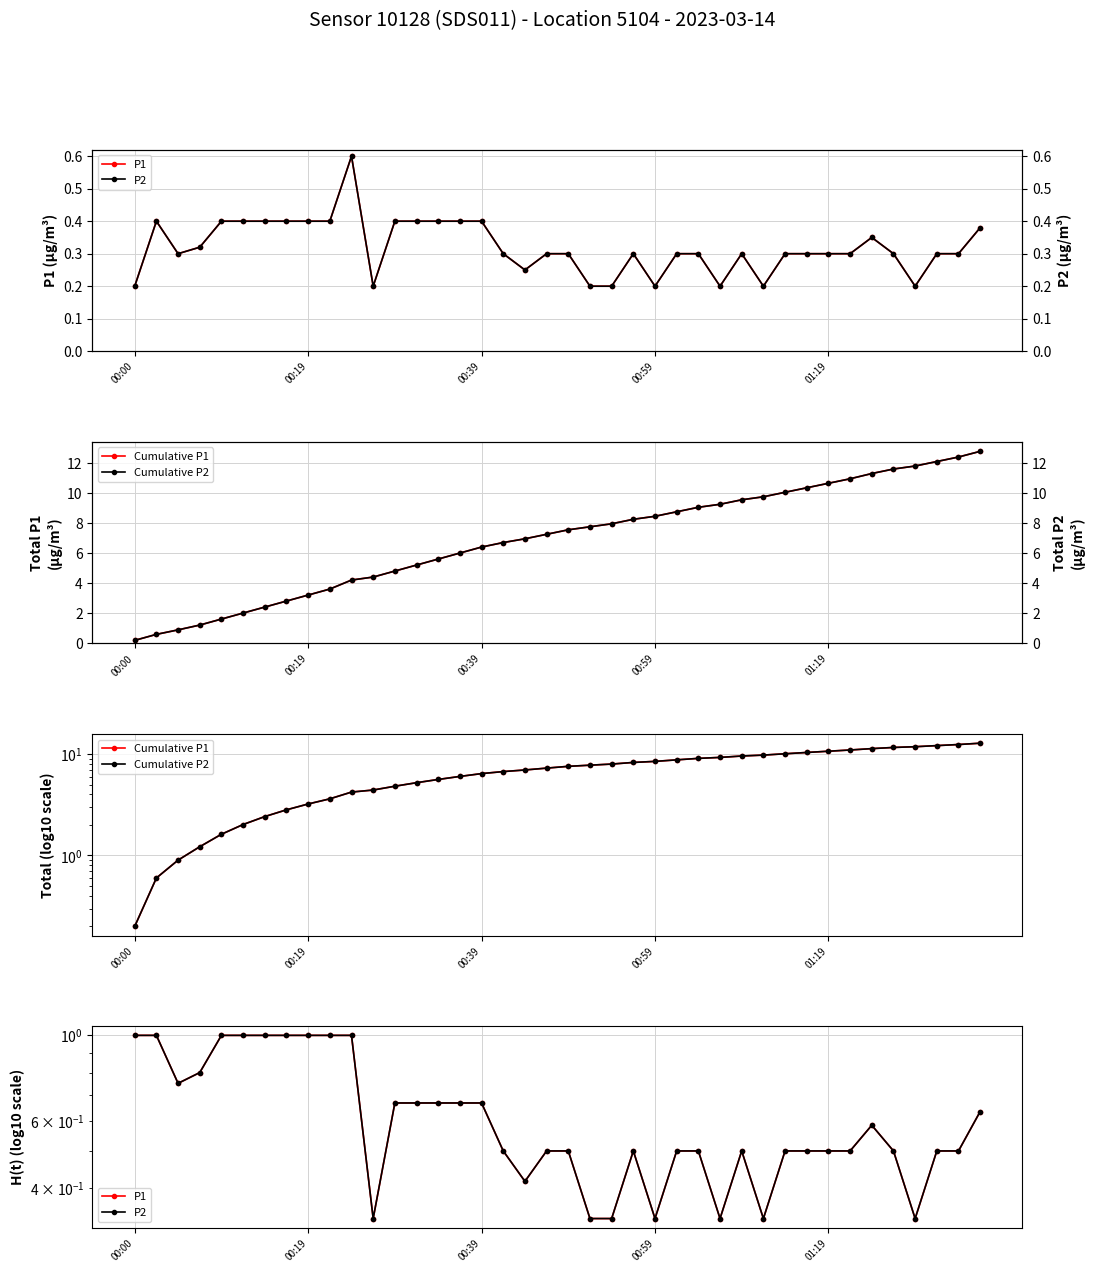

Where is P1 nearest to the value 0?

11